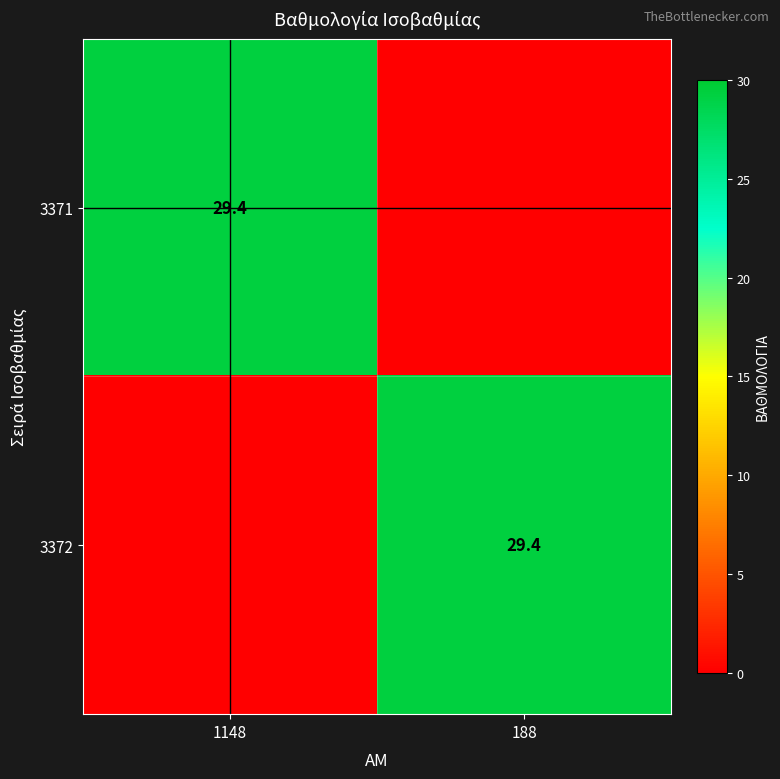

The value of 3371 at 1148 is 17.0. True or false?

False